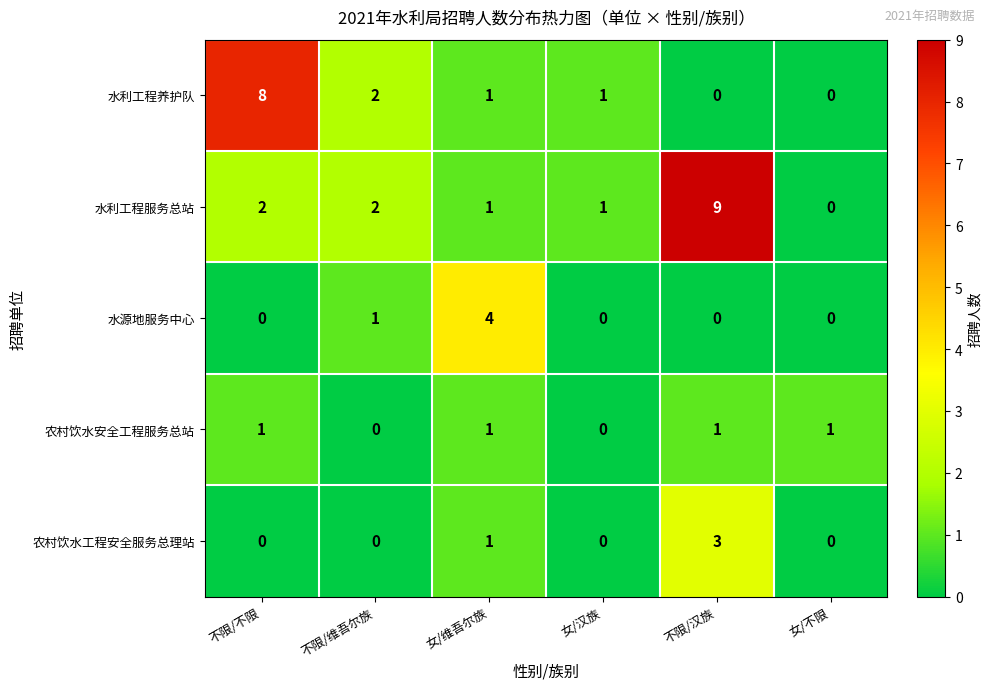

Count the number of data series in this chart.

5